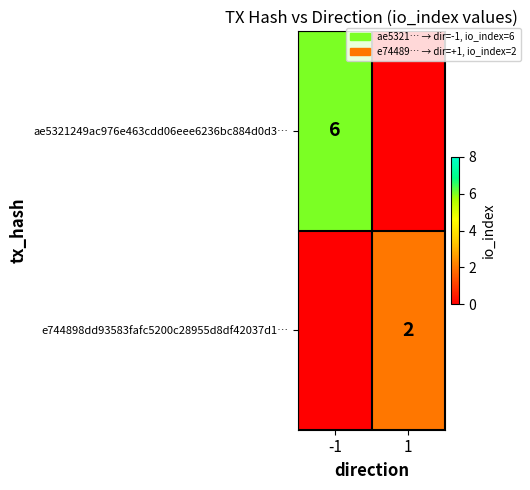

How many distinct data groups are displayed?

2